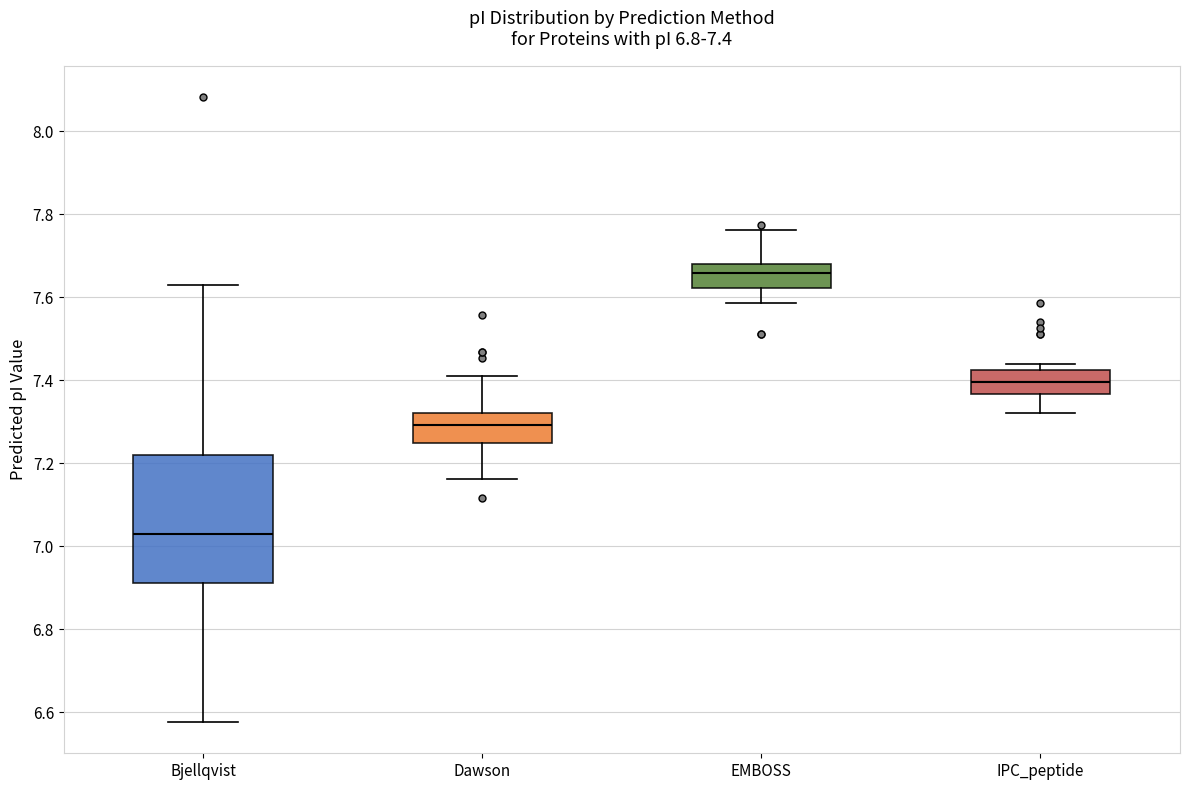

Which box's median line is the highest?

EMBOSS